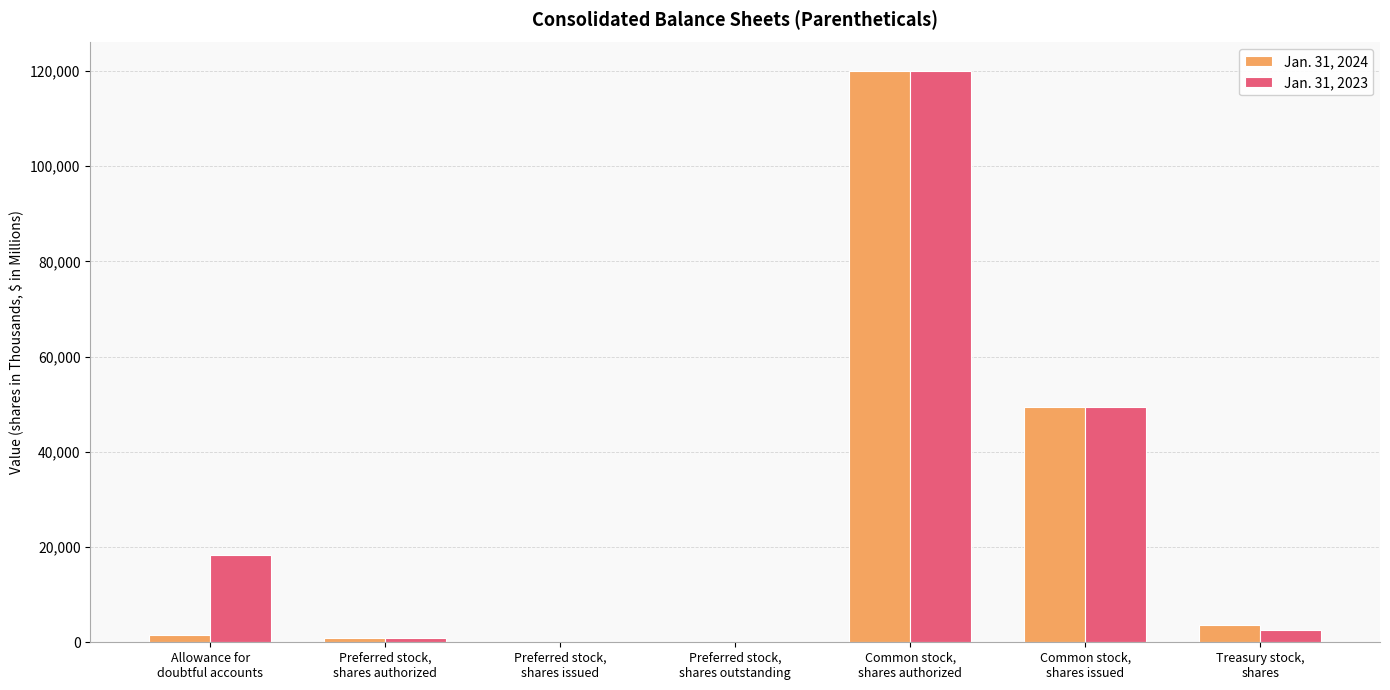

Are the bars horizontal?

No